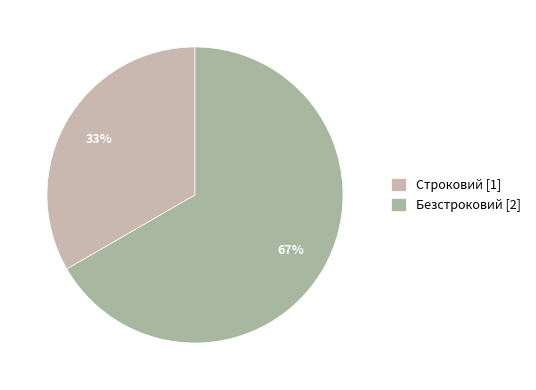

To the nearest percent, what percentage of the pie is Строковий?

33%